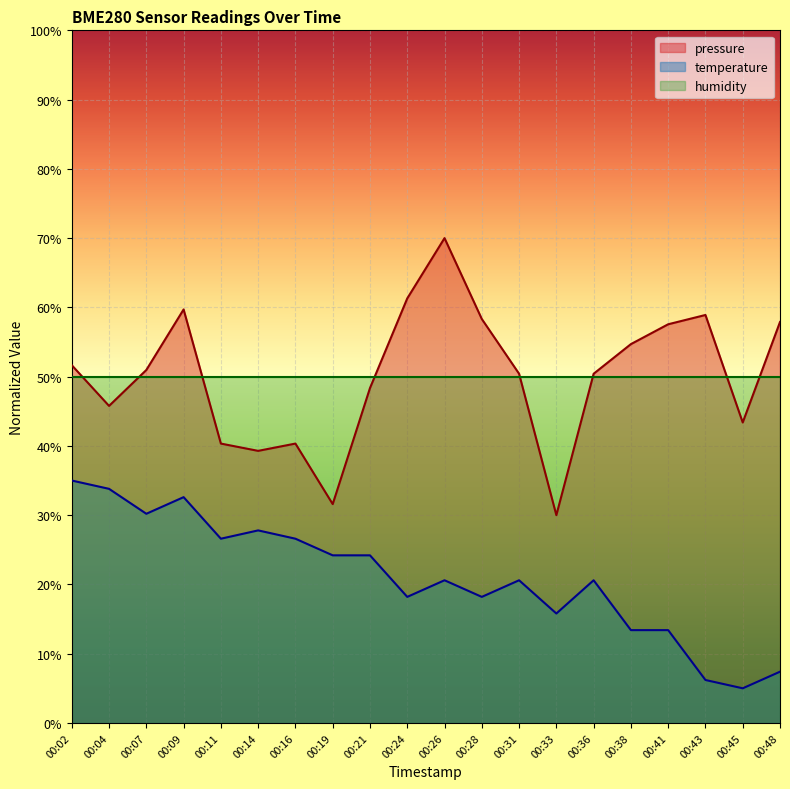

What is the sum of all temperature values?

420.4